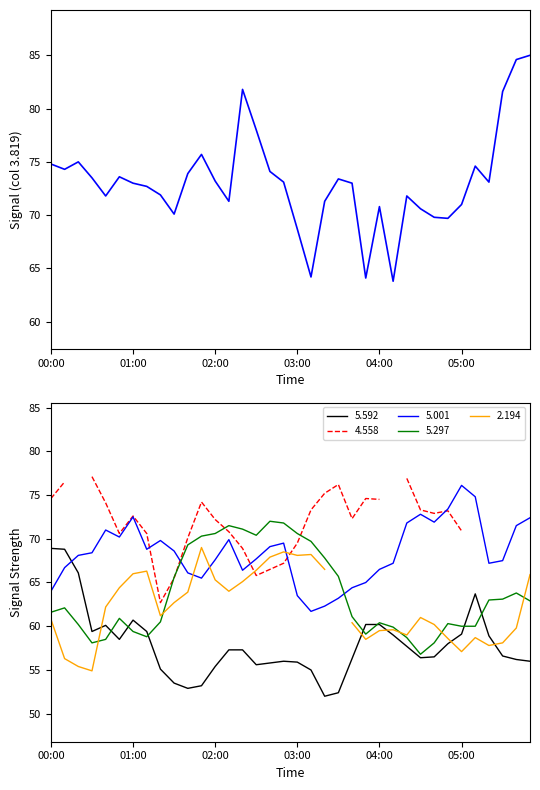

How many values in the 5.297 series exceed 62?

18